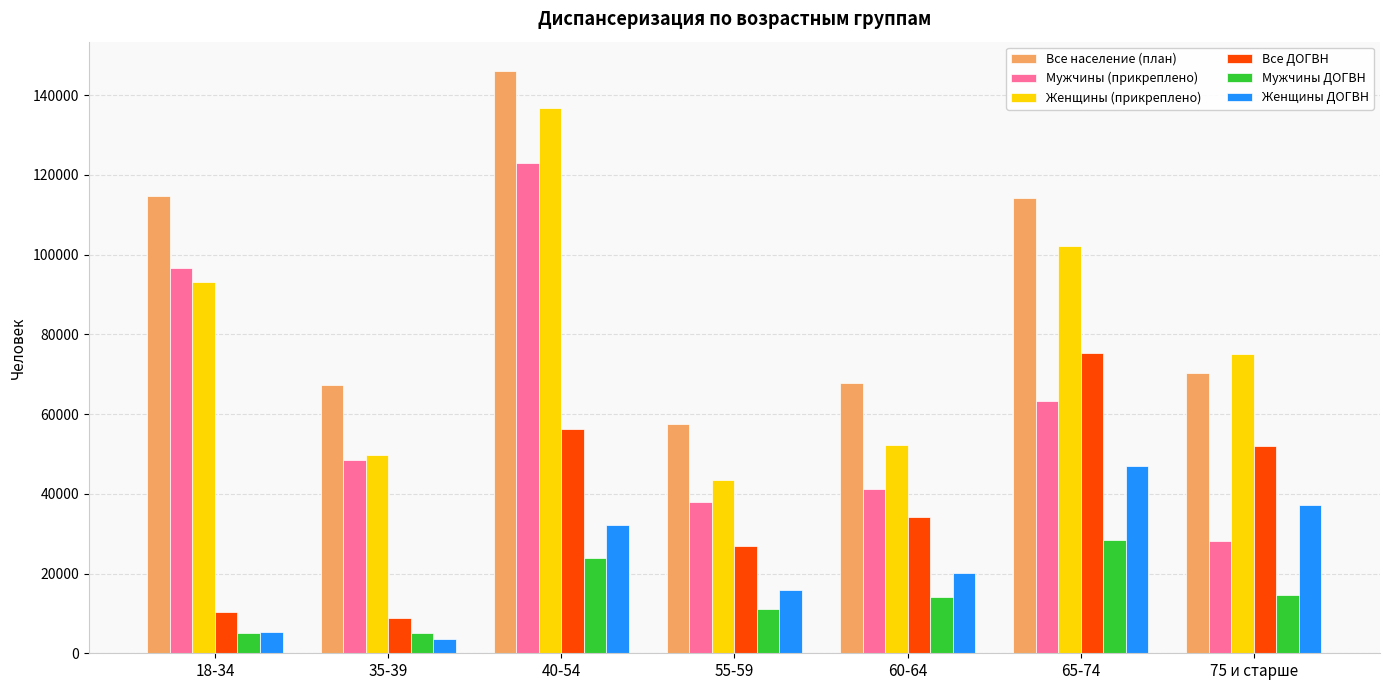

What is the average value of the Женщины ДОГВН series?

23038